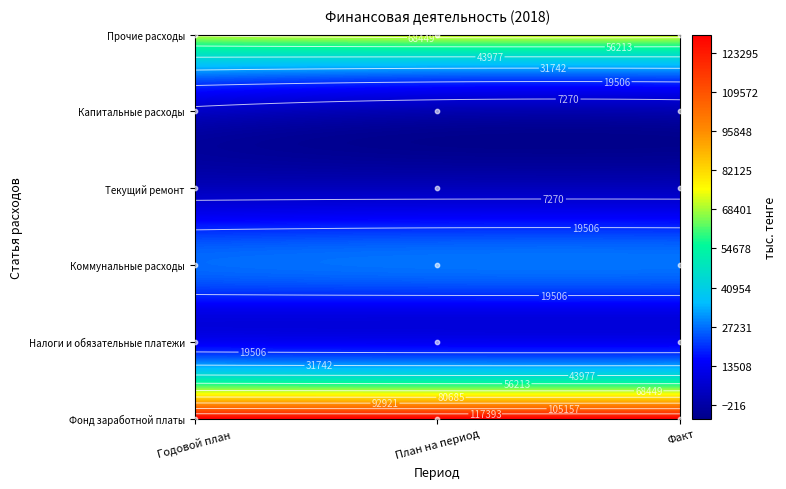

What is the sum of all Налоги и обязательные платежи values?

39063.4